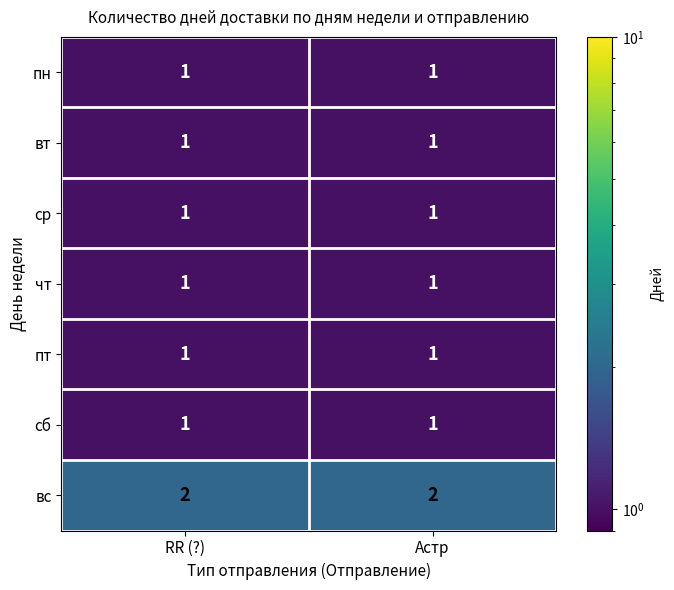

Which series has the largest total across all categories?

вс